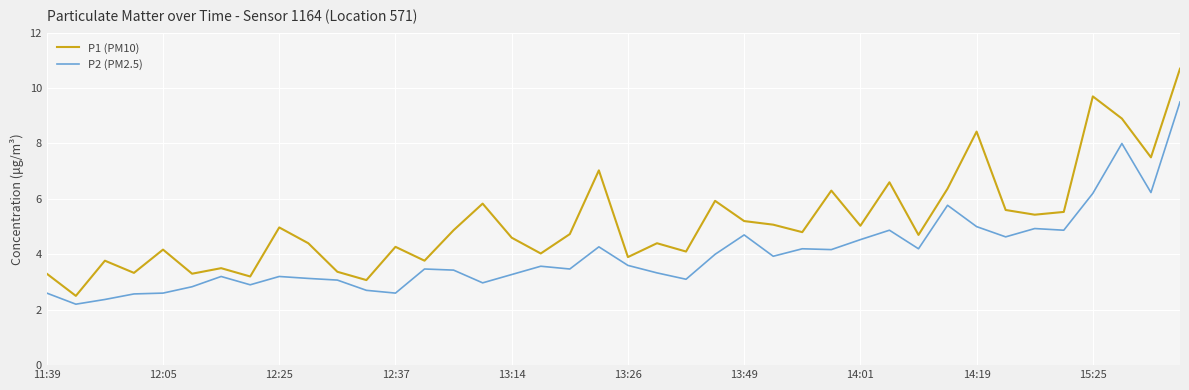

What is the difference between the maximum and minimum values in the P2 (PM2.5) series?

7.3